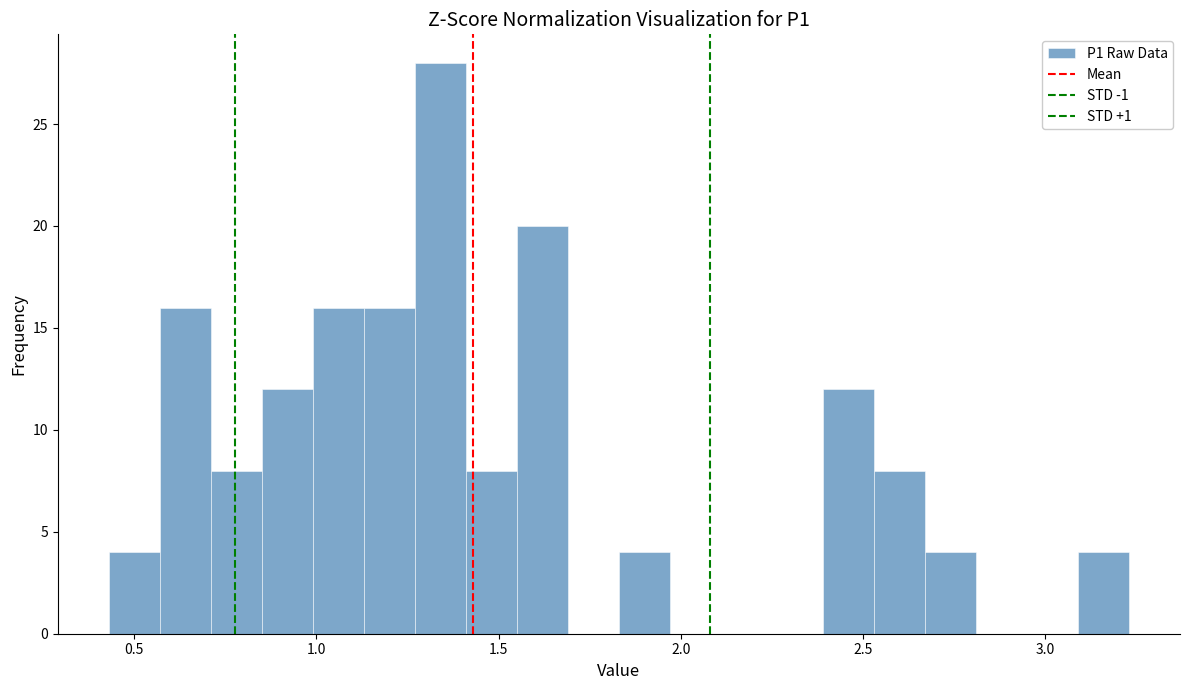

Read against the x-axis, roughly where is the centre of the tallest bar?

1.35